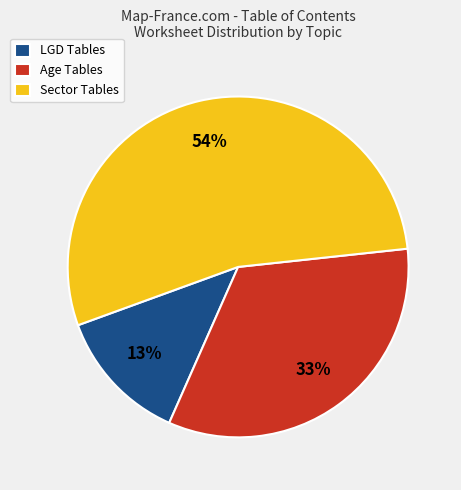

What is the ratio of the value at LGD Tables to the value at Age Tables?

0.4